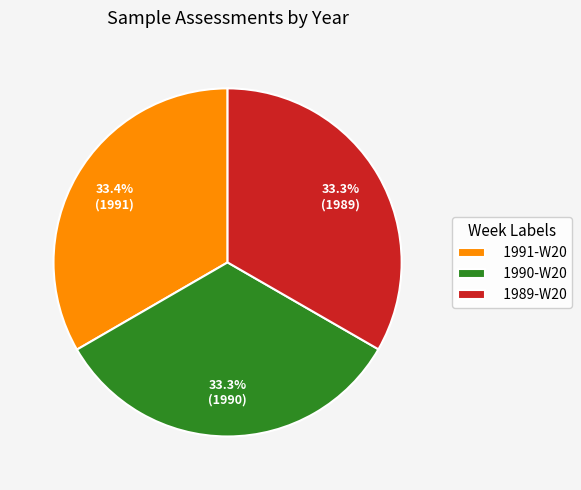

Approximately how many times larger is the value at 1991-W20 compared to 1990-W20?

1.0